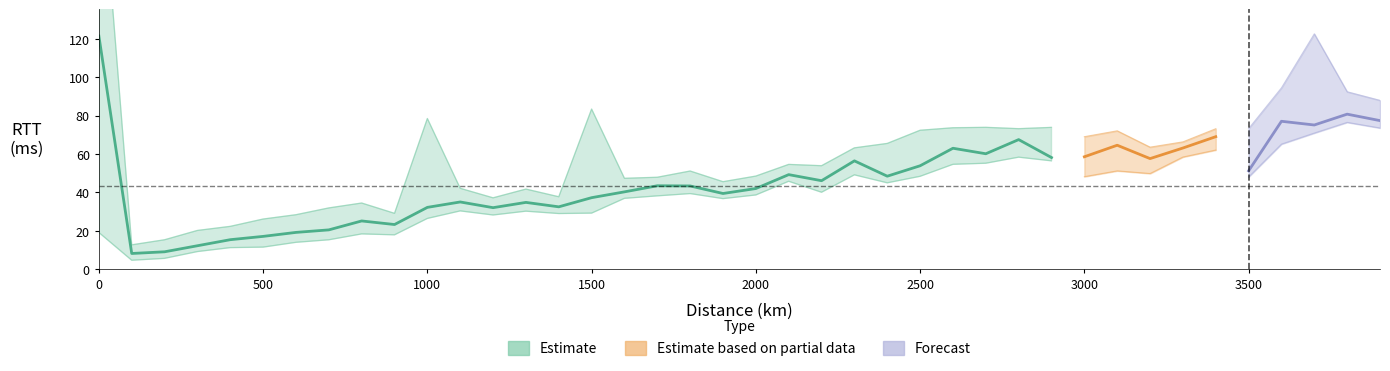

What is the difference between the maximum and minimum values in the median_binned_rtt series?

113.4